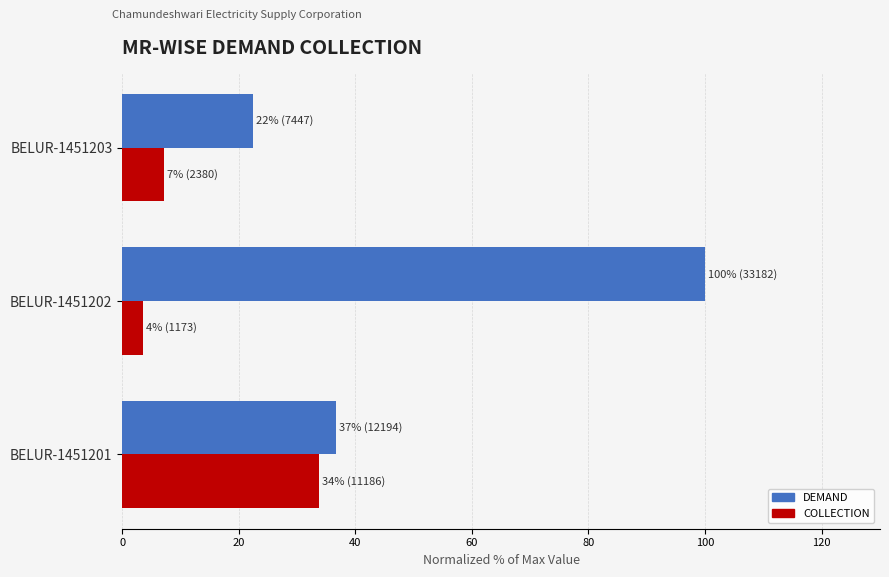

The COLLECTION series shows 3.5 at BELUR-1451202. True or false?

True